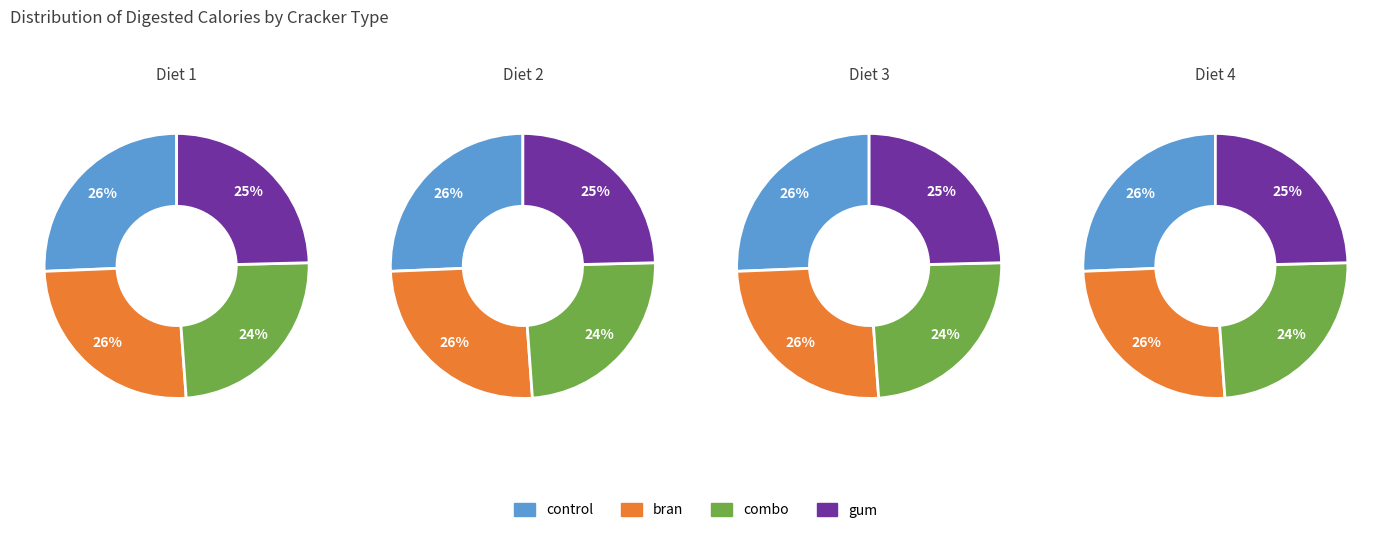

Does 8 account for over 50% of the chart?

No